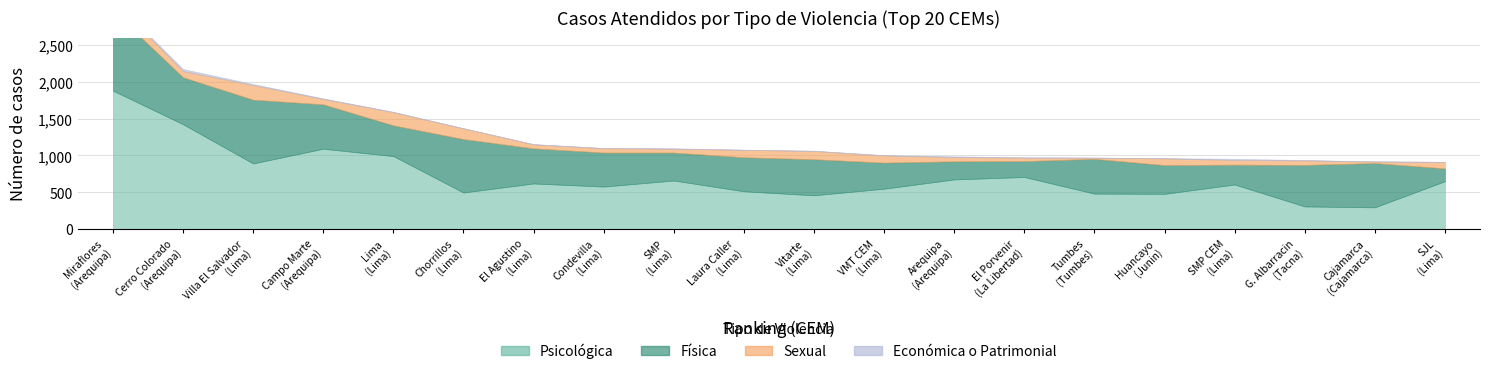

How many data points in Económica o Patrimonial are less than 4?

10